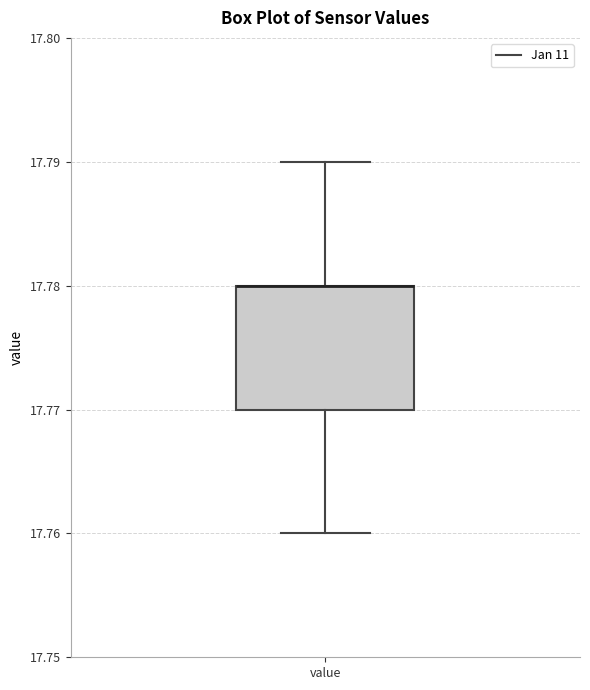

Where does the upper whisker of the box for value end on the y-axis? The values are not printed on the chart, so give them approximately, as read against the axis.

17.79